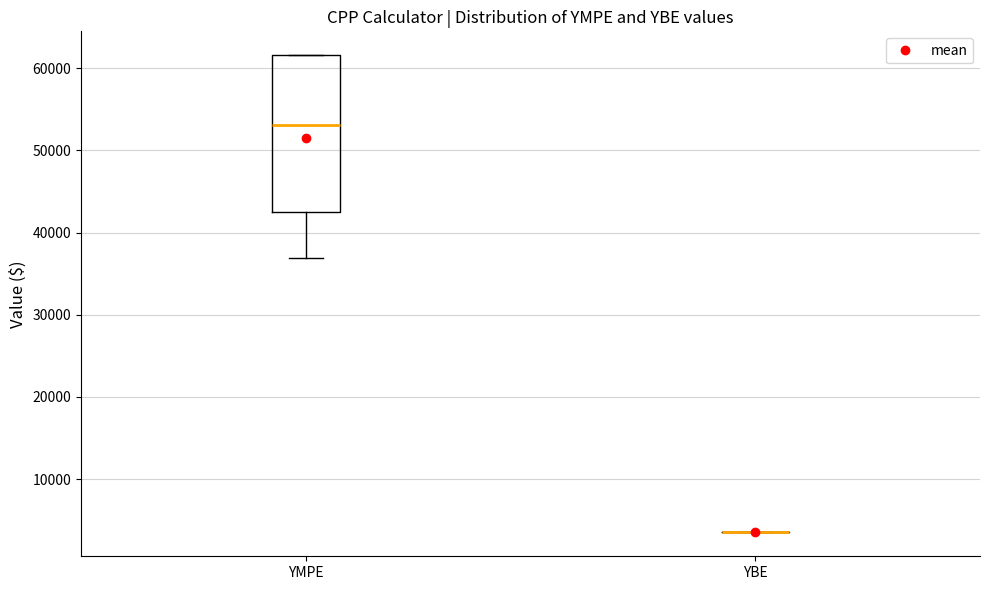

Reading left to right, transcribe this box plot: for each box, give where its median line is, the range the box spans, and where its two whiskers end, as read against the y-axis. The values are not printed on the chart, so give them approximately, as read against the axis.

YMPE: median 53000, box 43000 to 62000, whiskers 37000 to 62000
YBE: box collapsed to a line at 4000, whiskers 4000 to 4000